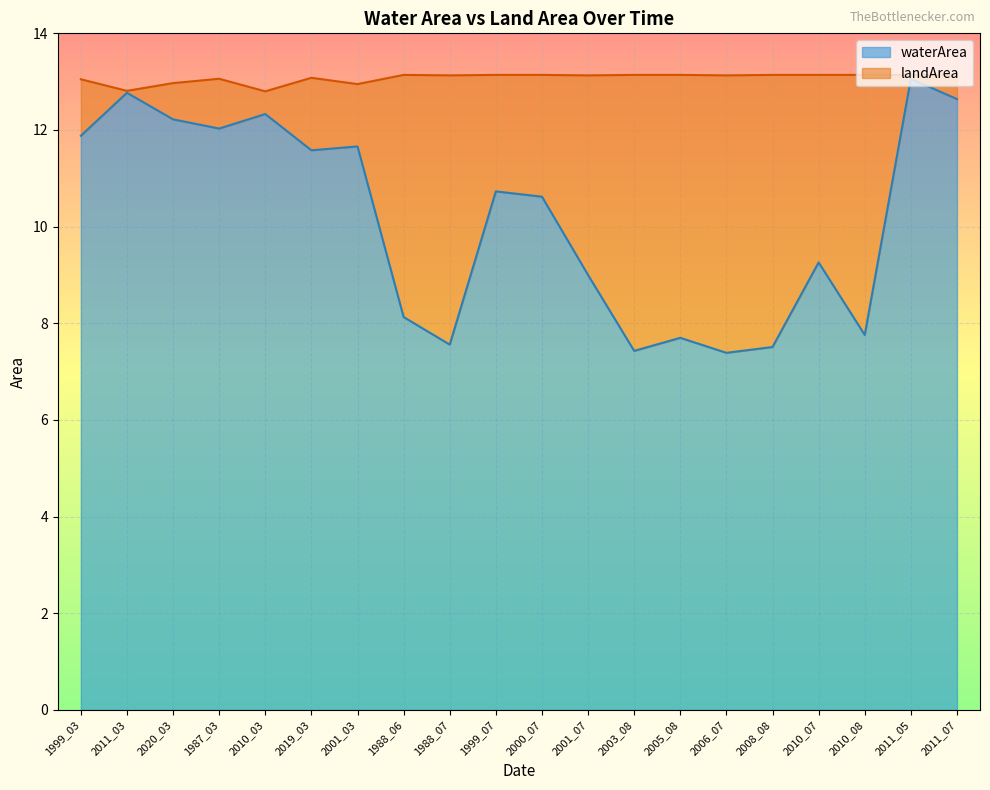

Rank the categories by value from highest to lowest.

2011_05, 2011_03, 2011_07, 2010_03, 2020_03, 1987_03, 1999_03, 2001_03, 2019_03, 1999_07, 2000_07, 2010_07, 2001_07, 1988_06, 2010_08, 2005_08, 1988_07, 2008_08, 2003_08, 2006_07